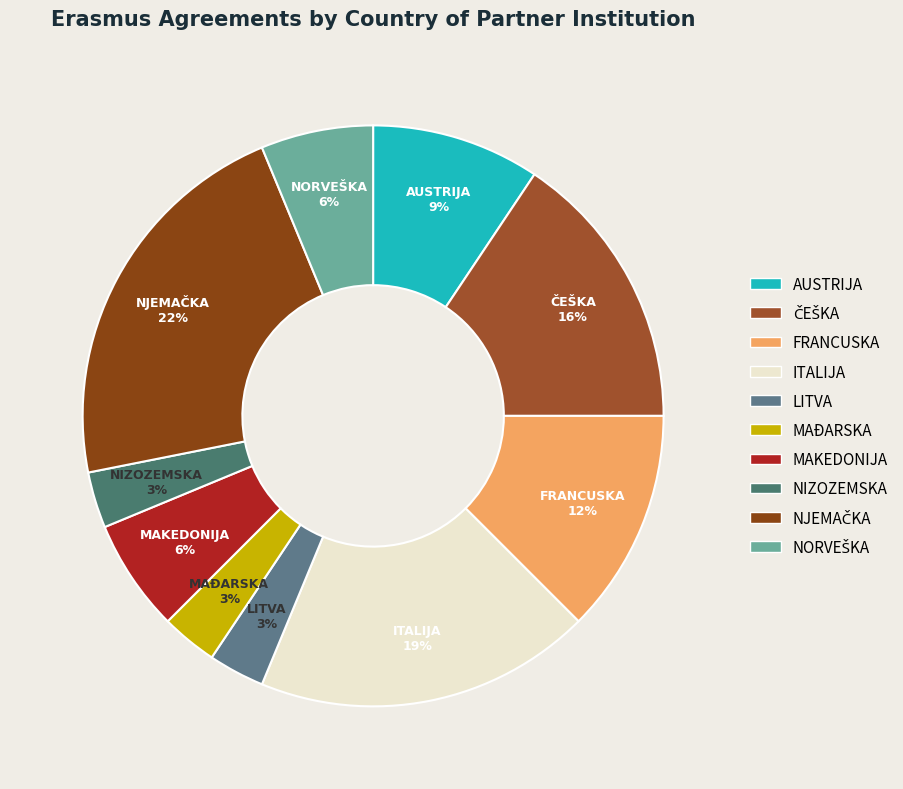

True or false: AUSTRIJA accounts for 1% of the total.

False